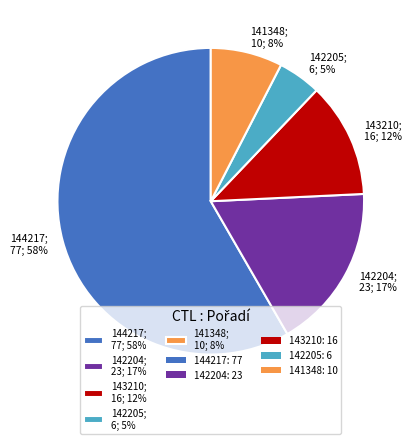

To the nearest percent, what portion does 142205 represent?

5%